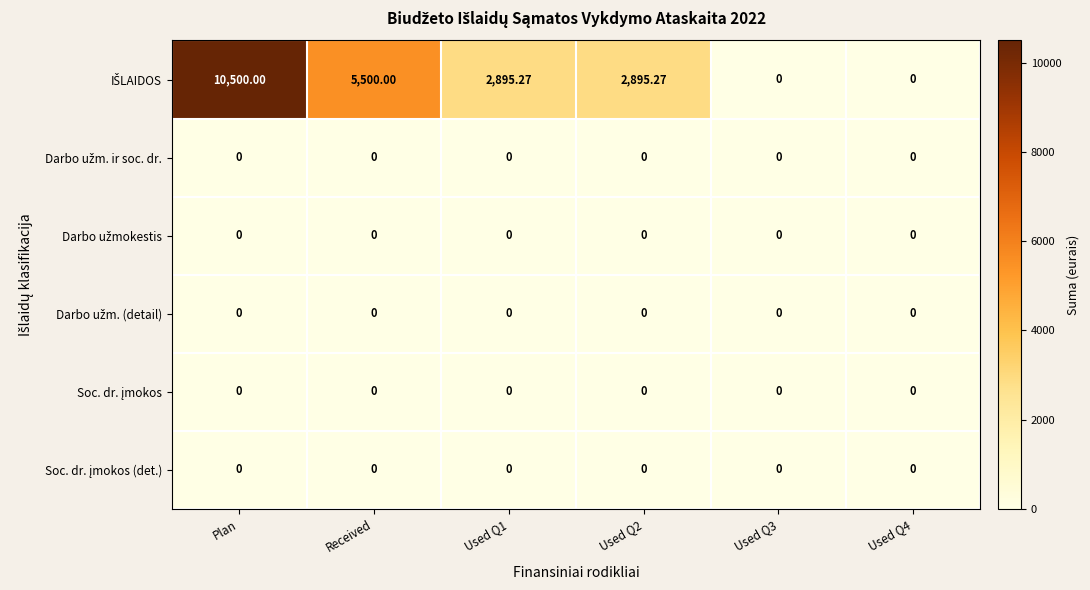

At which category does the chart reach its peak across all series?

Plan